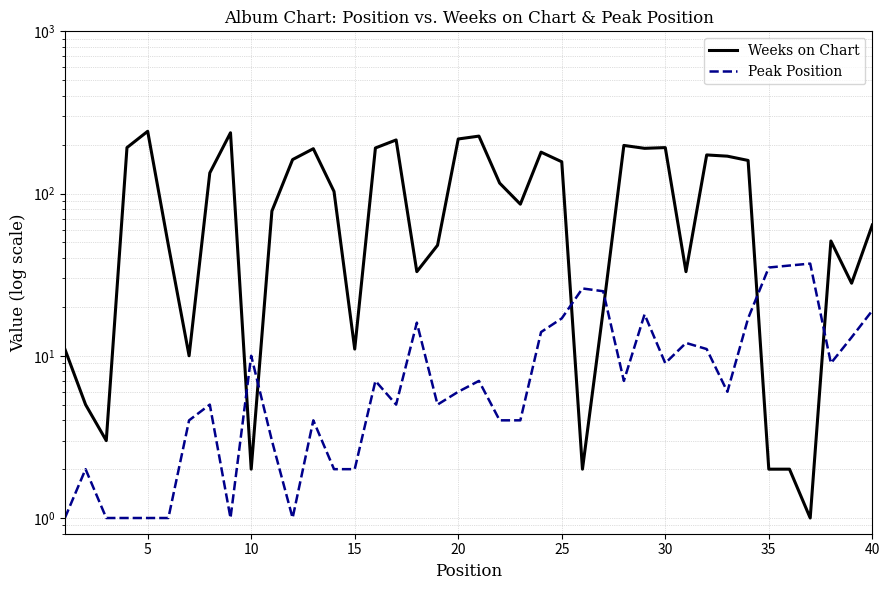

Reading left to right, list all the values displayed in this chart.

Weeks on Chart: 11	5	3	192	242	48	10	134	237	2	78	162	189	103	11	191	214	33	48	217	226	116	86	180	157	2	19	198	190	192	33	173	170	160	2	2	1	51	28	64
Peak Position: 1	2	1	1	1	1	4	5	1	10	3	1	4	2	2	7	5	16	5	6	7	4	4	14	17	26	25	7	18	9	12	11	6	17	35	36	37	9	13	19